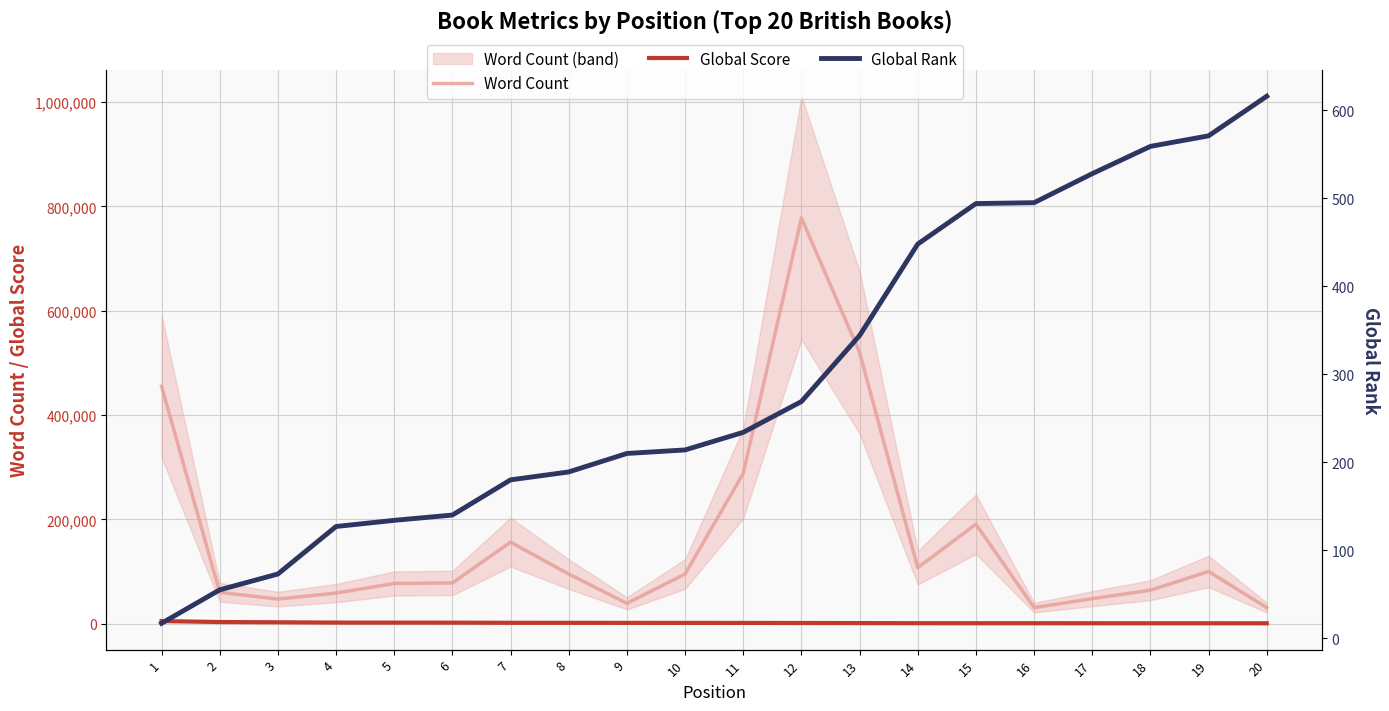

Reading left to right, transcribe all the data shown in this chart.

Word Count: 455125	59960	46972	58500	76944	78000	156154	95022	38867	95000	288000	778045	520000	107253	190637	30555	47765	64000	100000	30555
Global Score: 4760	3002	2486	1921	1841	1799	1497	1470	1368	1347	1283	1147	957	766	707	706	662	632	622	588
Global Rank: 17	55	73	127	134	140	180	189	210	214	234	269	344	448	494	495	528	559	571	616